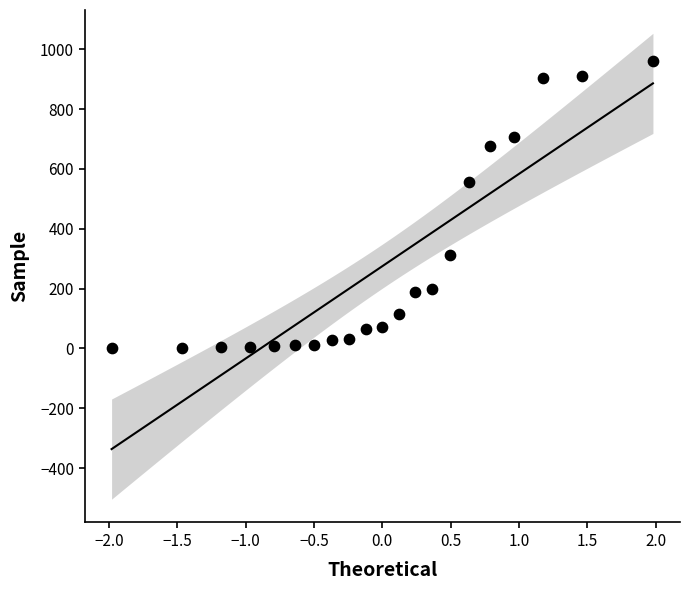

What is the range of Y values (max minus min)?

961